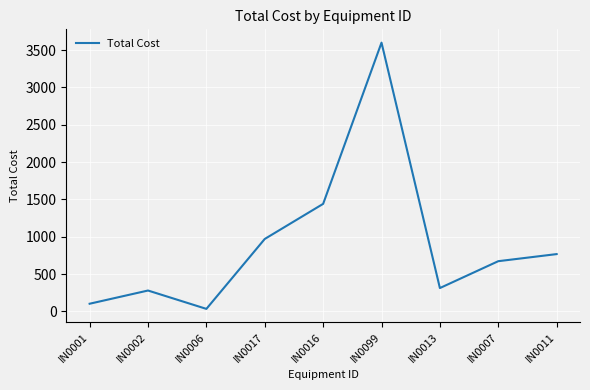

How many interior local peaks (higher than both neighbors) does the data have?

2